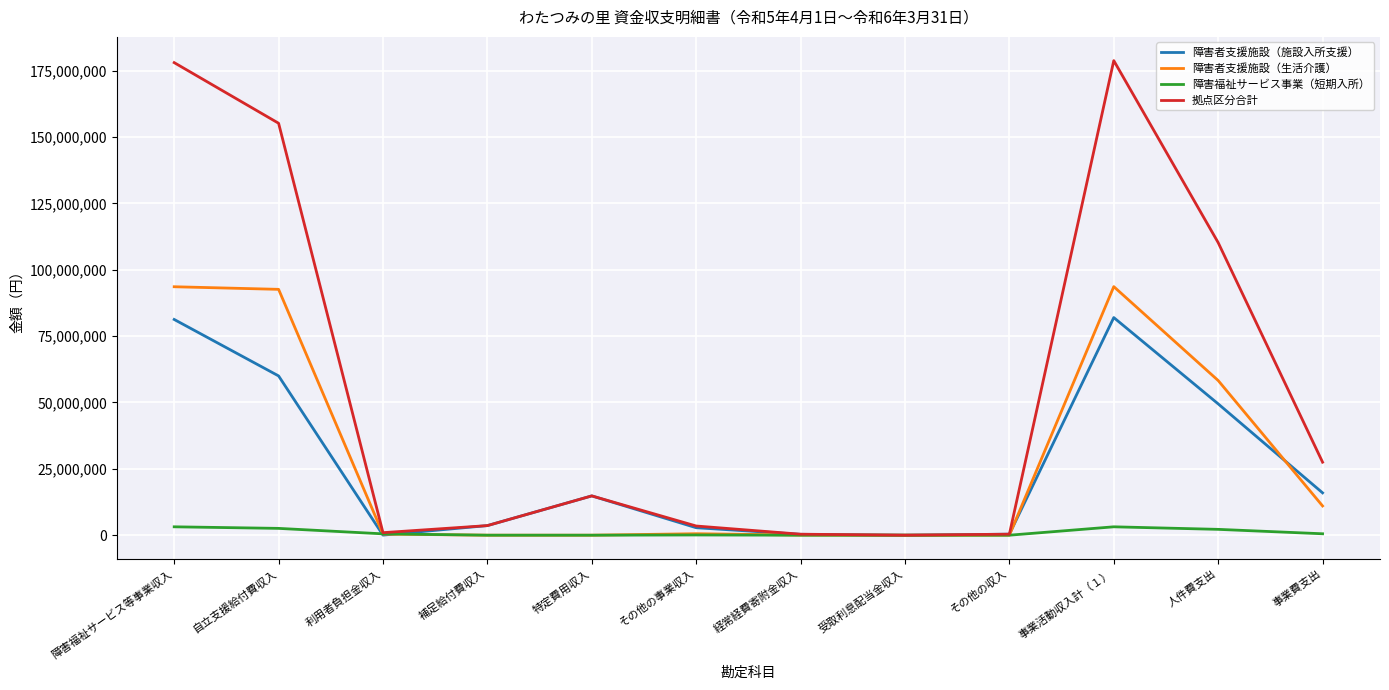

What is the highest value of the 障害者支援施設（施設入所支援） series?

81999858